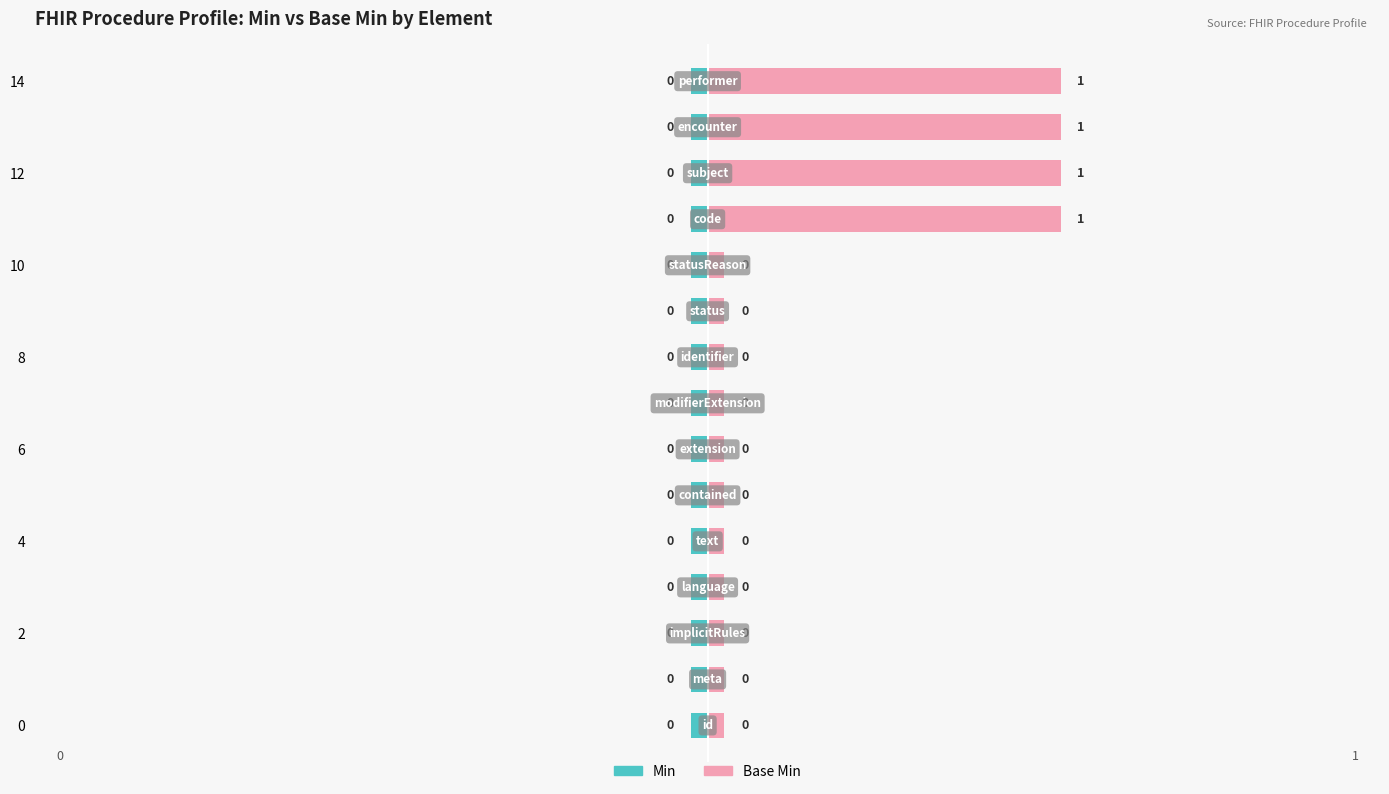

What are all the series names shown in the legend?

Min, Base Min